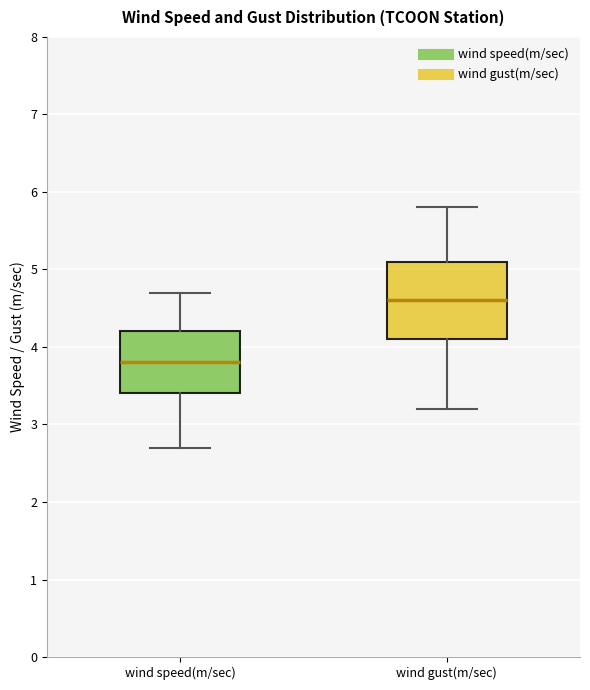

Reading left to right, transcribe this box plot: for each box, give where its median line is, the range the box spans, and where its two whiskers end, as read against the y-axis. The values are not printed on the chart, so give them approximately, as read against the axis.

wind speed(m/sec): median 3.8, box 3.4 to 4.2, whiskers 2.7 to 4.7
wind gust(m/sec): median 4.6, box 4.1 to 5.1, whiskers 3.2 to 5.8